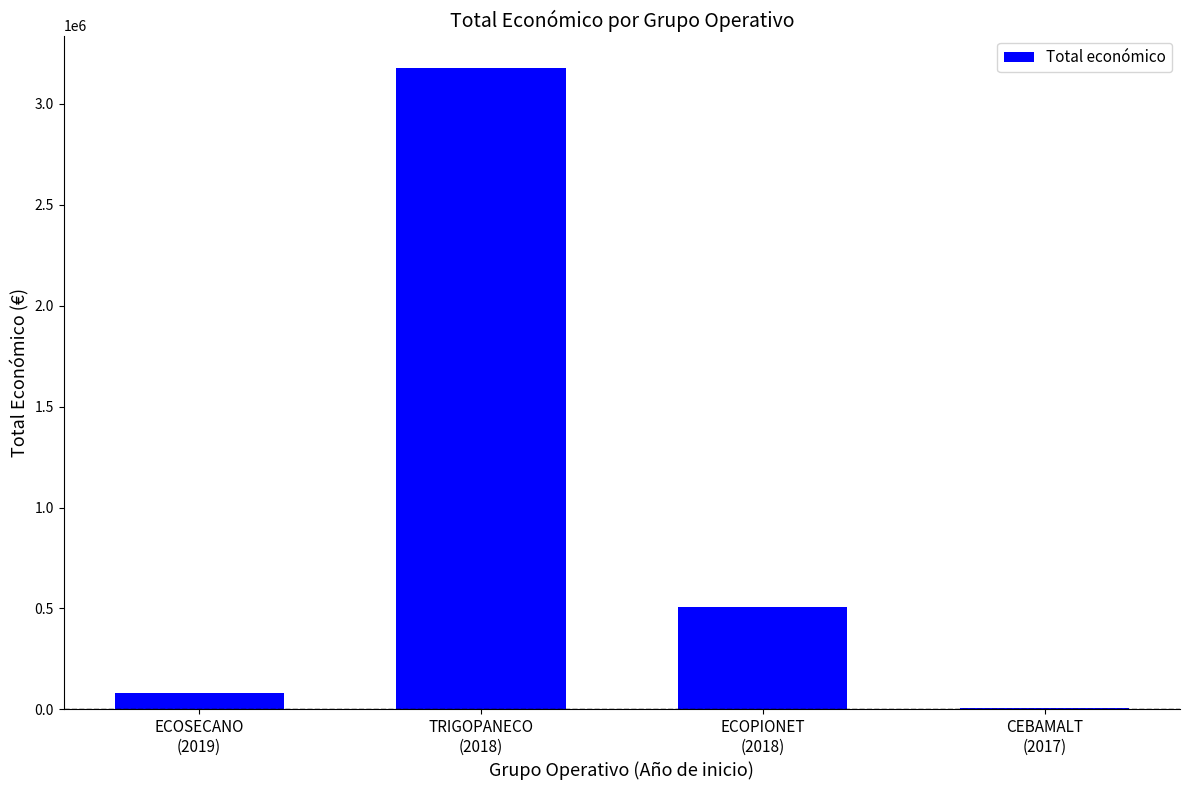

How many distinct data groups are displayed?

1